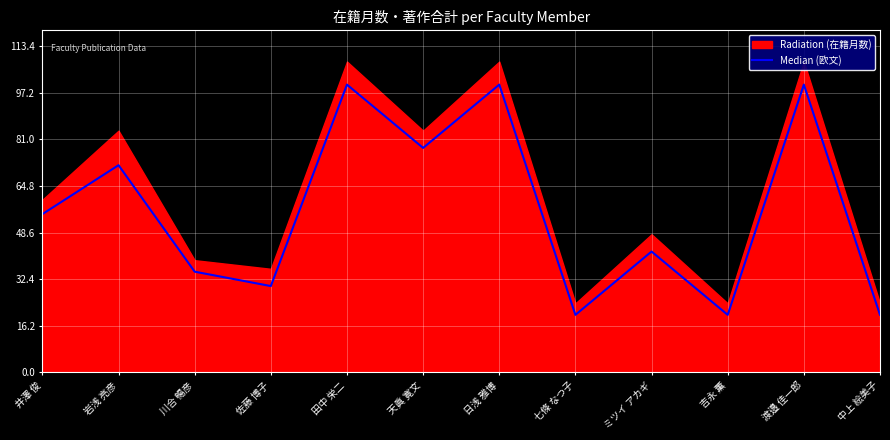

How many interior local peaks (higher than both neighbors) does the data have?

5